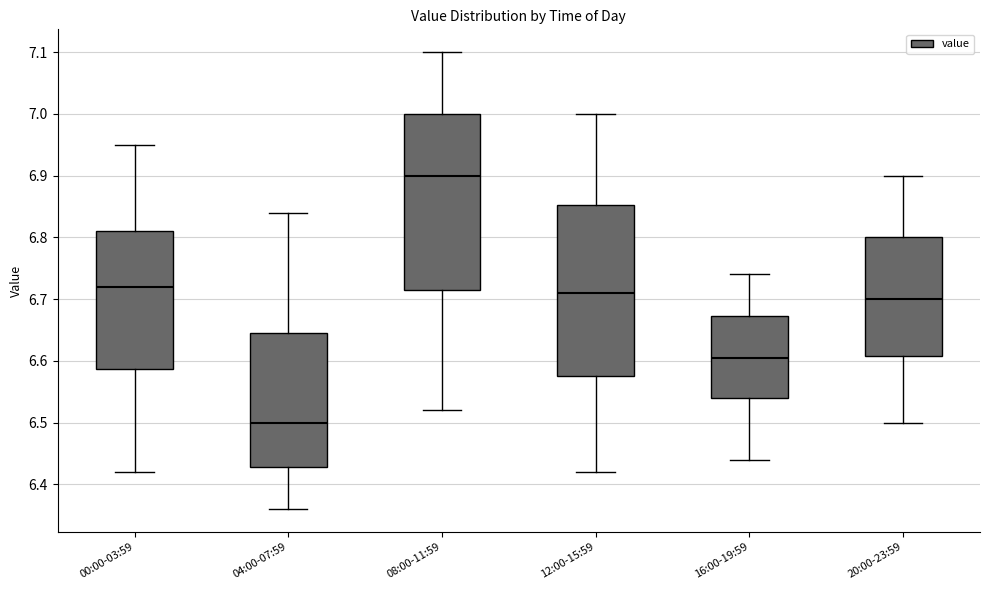

Reading left to right, transcribe this box plot: for each box, give where its median line is, the range the box spans, and where its two whiskers end, as read against the y-axis. The values are not printed on the chart, so give them approximately, as read against the axis.

00:00-03:59: median 6.72, box 6.59 to 6.81, whiskers 6.42 to 6.95
04:00-07:59: median 6.50, box 6.43 to 6.65, whiskers 6.36 to 6.84
08:00-11:59: median 6.90, box 6.72 to 7.00, whiskers 6.52 to 7.10
12:00-15:59: median 6.71, box 6.58 to 6.85, whiskers 6.42 to 7.00
16:00-19:59: median 6.61, box 6.54 to 6.67, whiskers 6.44 to 6.74
20:00-23:59: median 6.70, box 6.61 to 6.80, whiskers 6.50 to 6.90